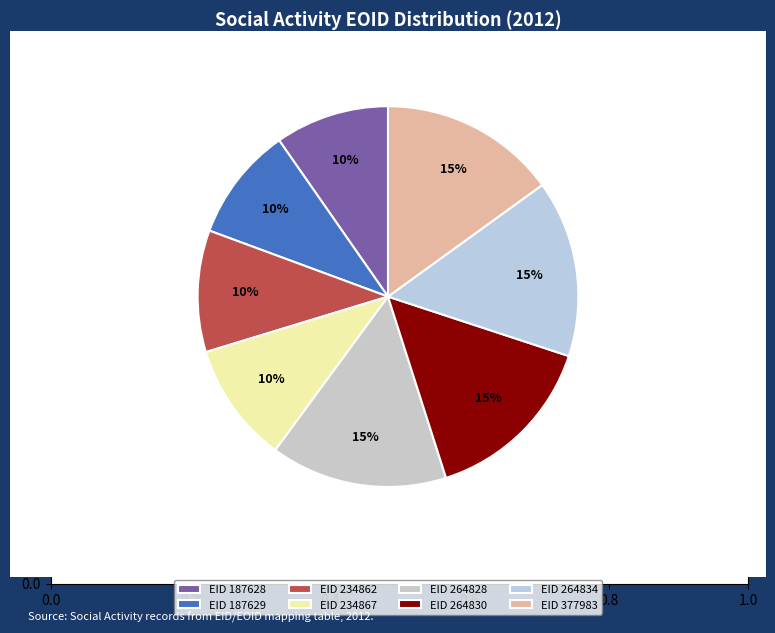

To the nearest percent, what is the difference between the largest and smallest slice percentages?

5%